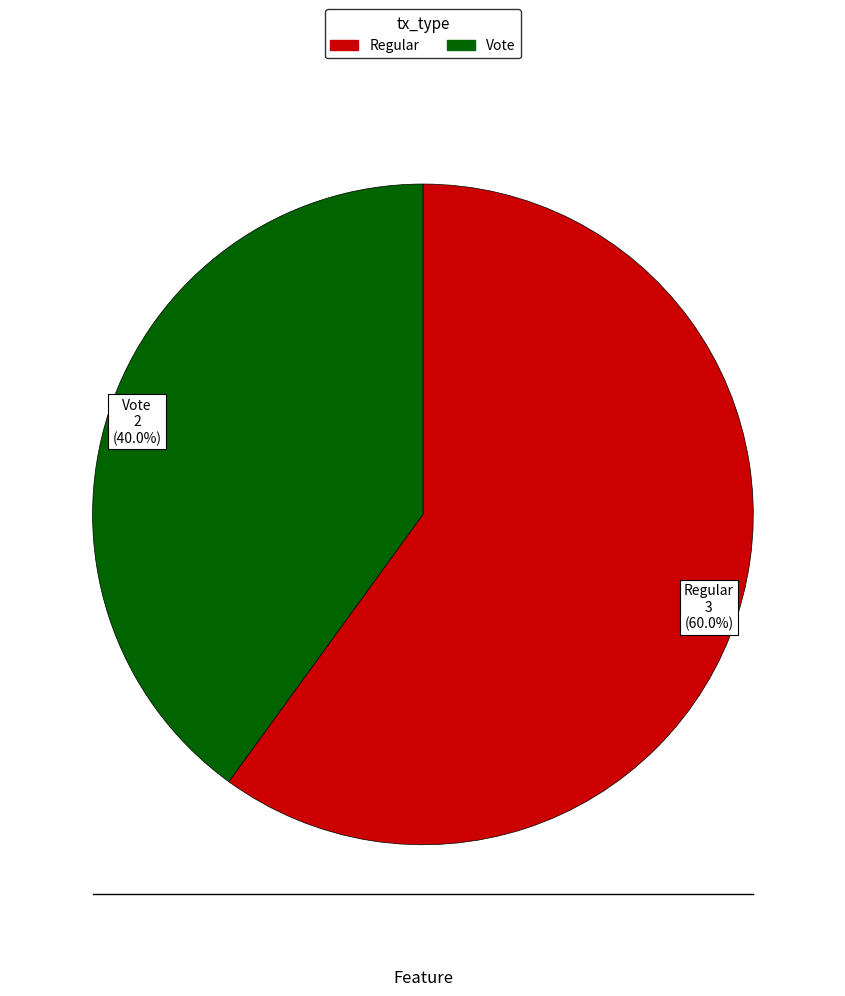

Which category has the smallest portion of the pie?

Vote